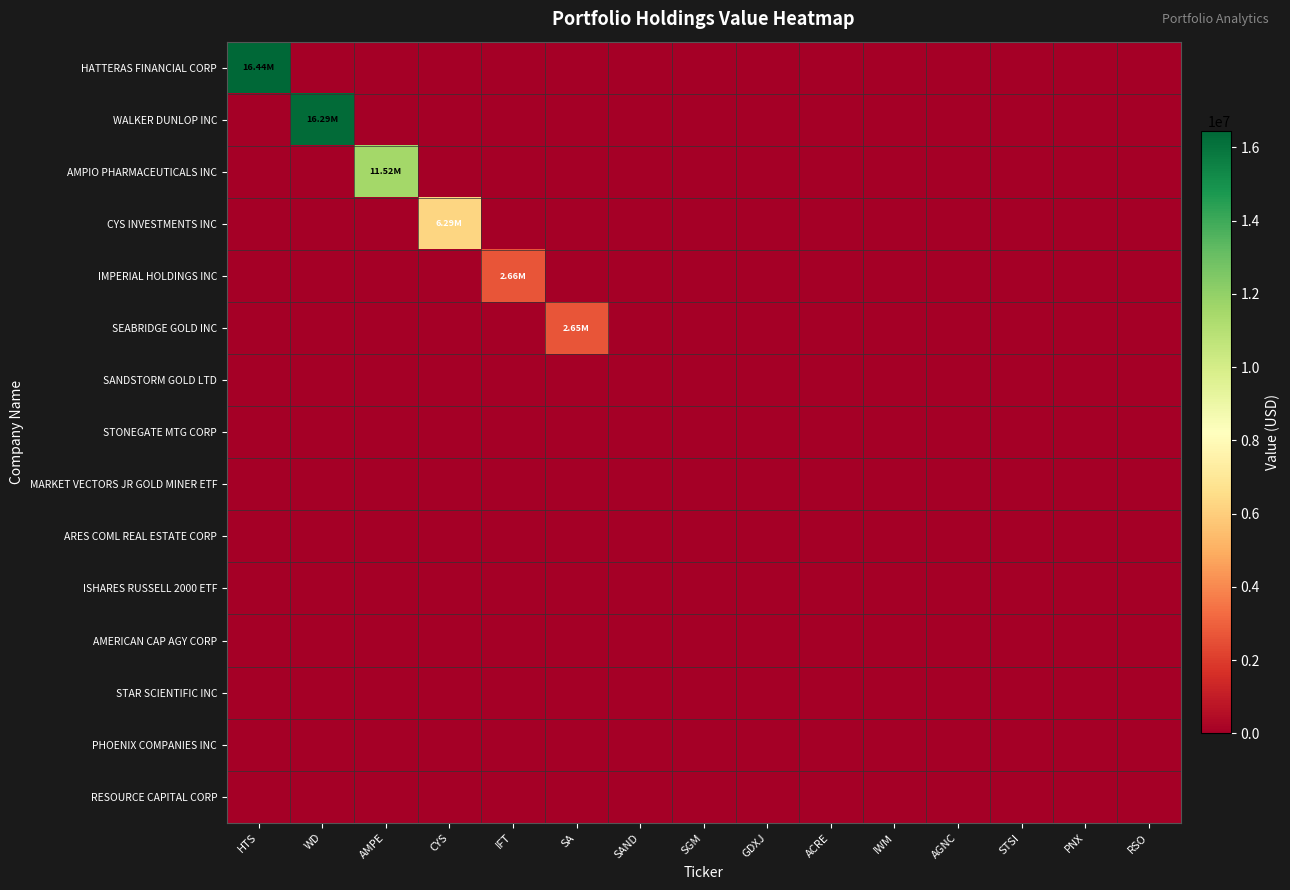

At GDXJ, list the series in order from largest to smallest.

HATTERAS FINANCIAL CORP, WALKER DUNLOP INC, AMPIO PHARMACEUTICALS INC, CYS INVESTMENTS INC, IMPERIAL HOLDINGS INC, SEABRIDGE GOLD INC, SANDSTORM GOLD LTD, STONEGATE MTG CORP, MARKET VECTORS JR GOLD MINER ETF, ARES COML REAL ESTATE CORP, ISHARES RUSSELL 2000 ETF, AMERICAN CAP AGY CORP, STAR SCIENTIFIC INC, PHOENIX COMPANIES INC, RESOURCE CAPITAL CORP